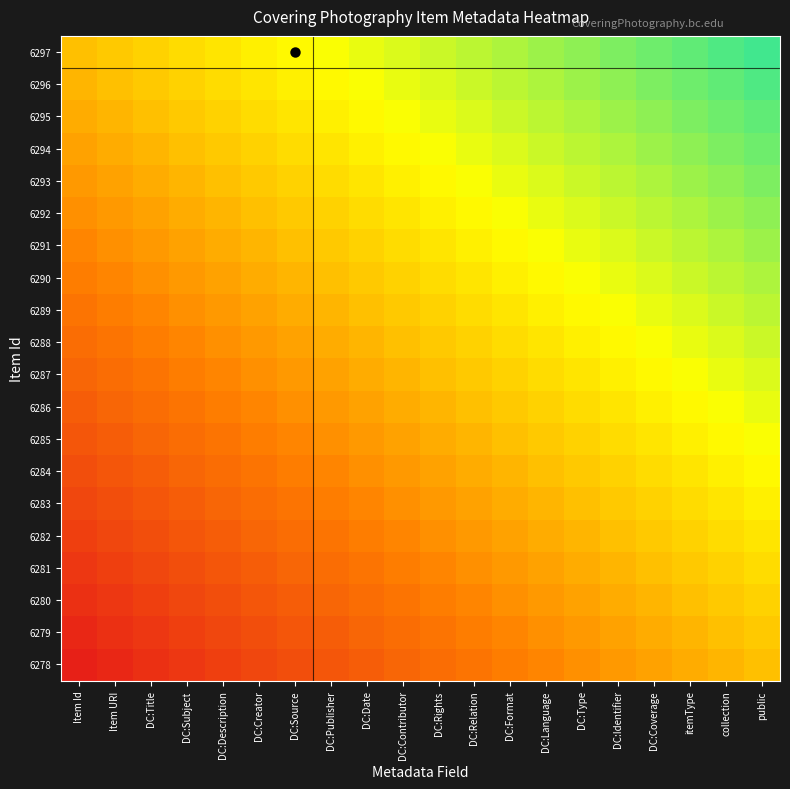

Rank the series at DC:Contributor from lowest to highest value.

6278, 6279, 6280, 6281, 6282, 6283, 6284, 6285, 6286, 6287, 6288, 6289, 6290, 6291, 6292, 6293, 6294, 6295, 6296, 6297